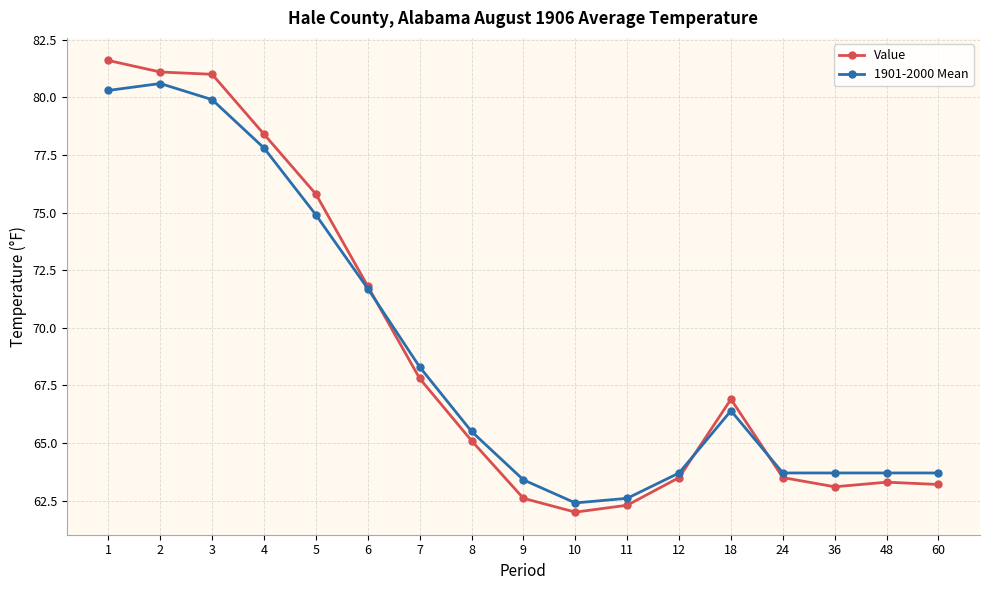

Is the value of 1901-2000 Mean at 1 greater than the value of Value at 36?

Yes